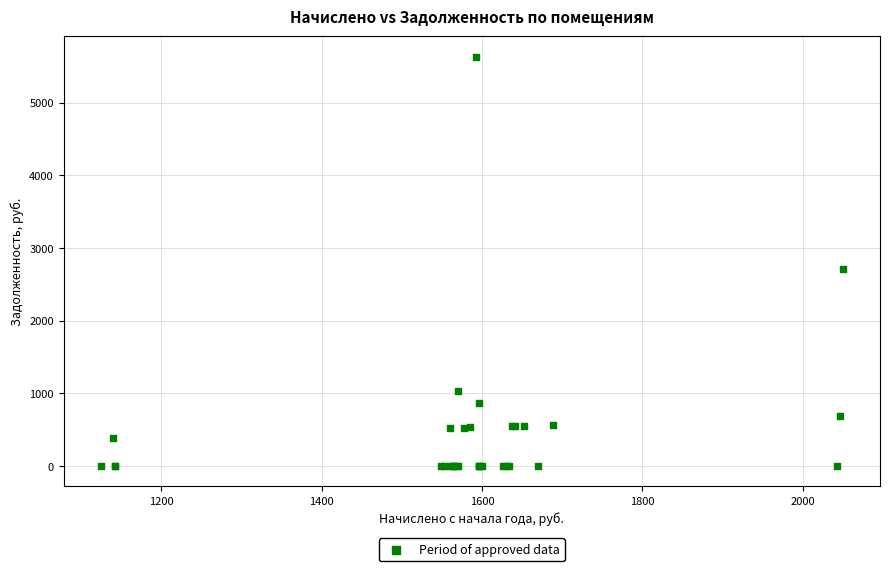

What Y value in the scatter plot is closest to 2817?

2714.2